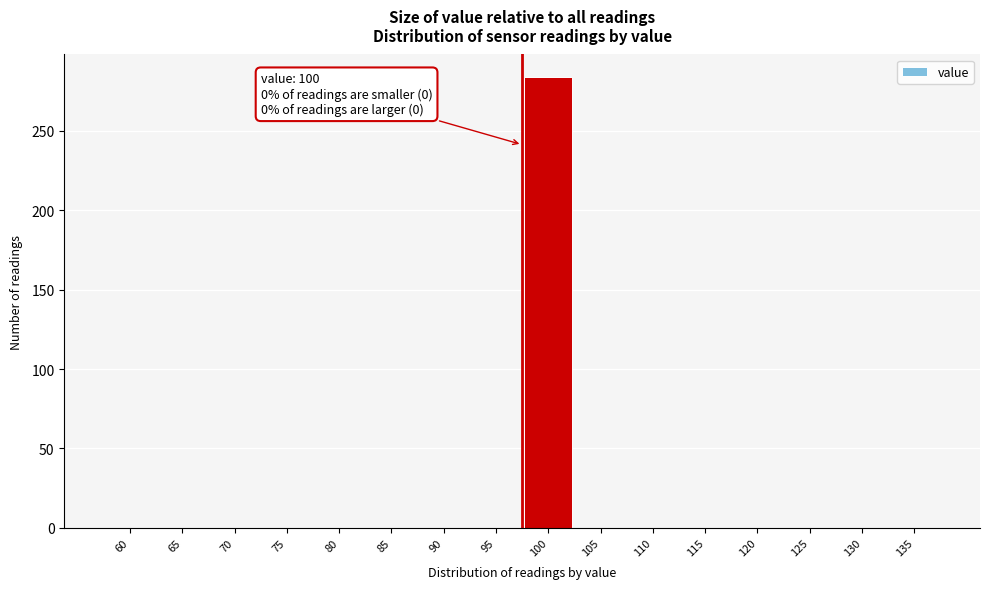

Reading left to right, extract all data points from this chart.

60=0	65=0	70=0	75=0	80=0	85=0	90=0	95=0	100=284	105=0	110=0	115=0	120=0	125=0	130=0	135=0